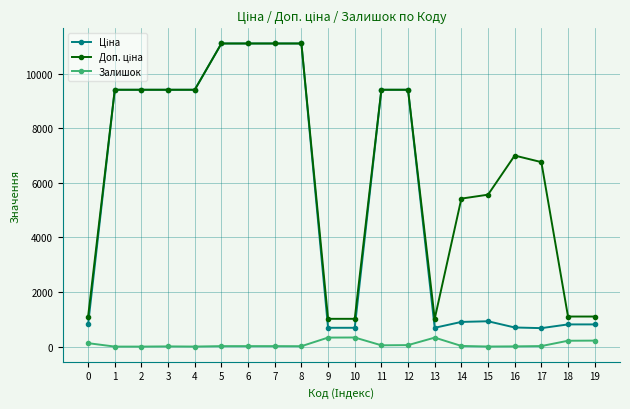

How many series are shown in this chart?

3